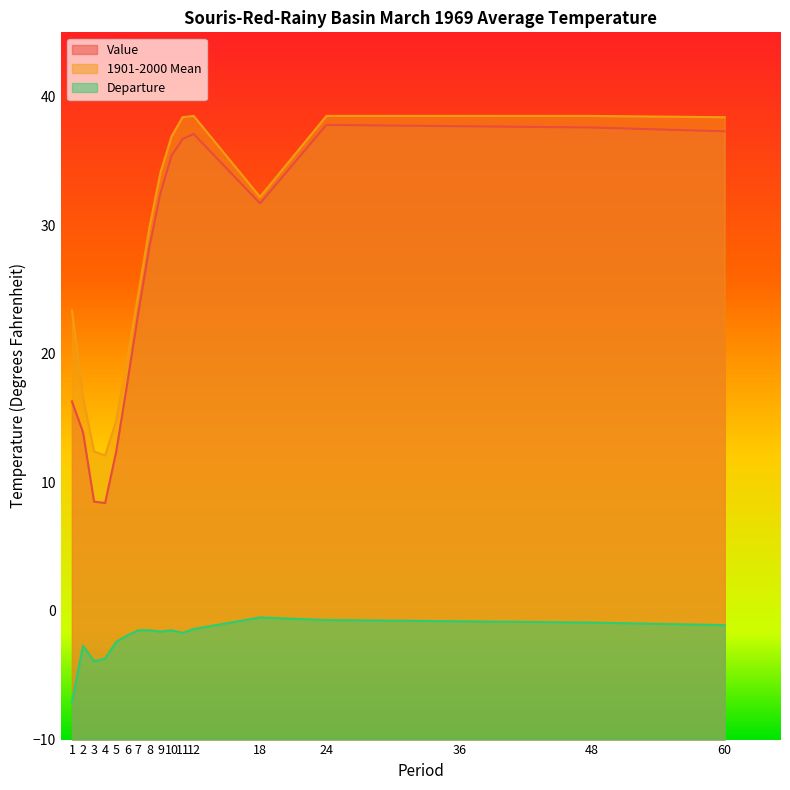

At 11, list the series in order from largest to smallest.

1901-2000 Mean, Value, Departure